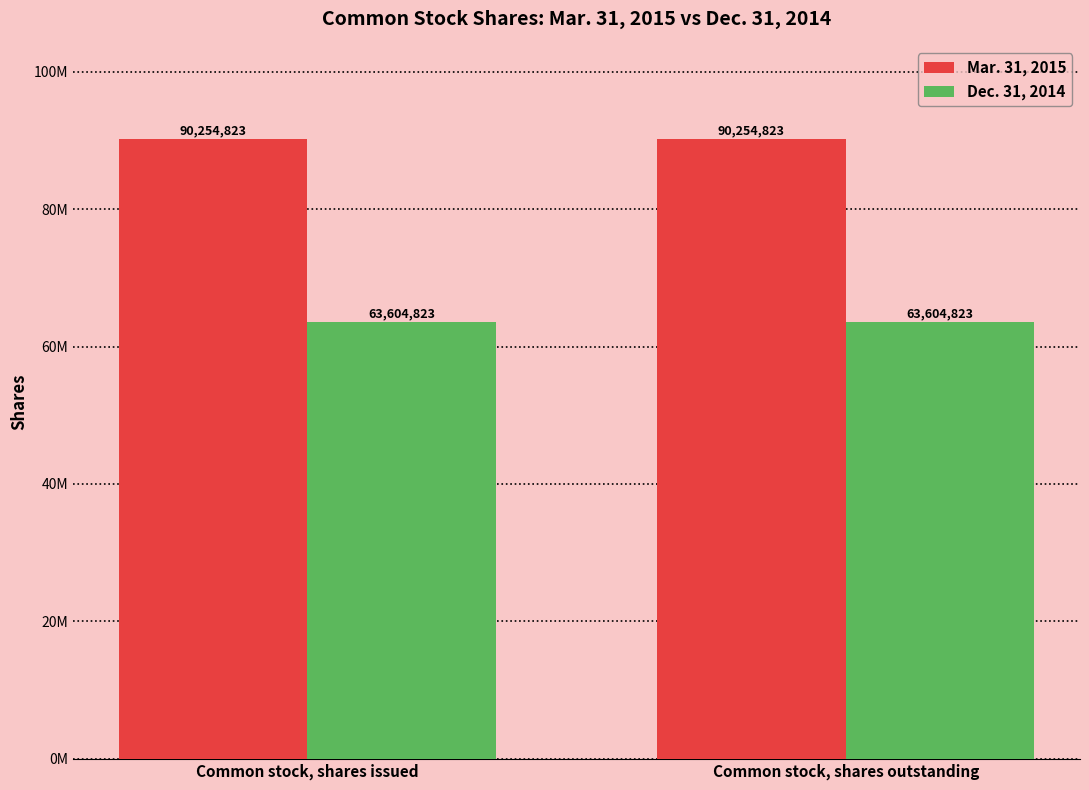

Are the bars horizontal?

No